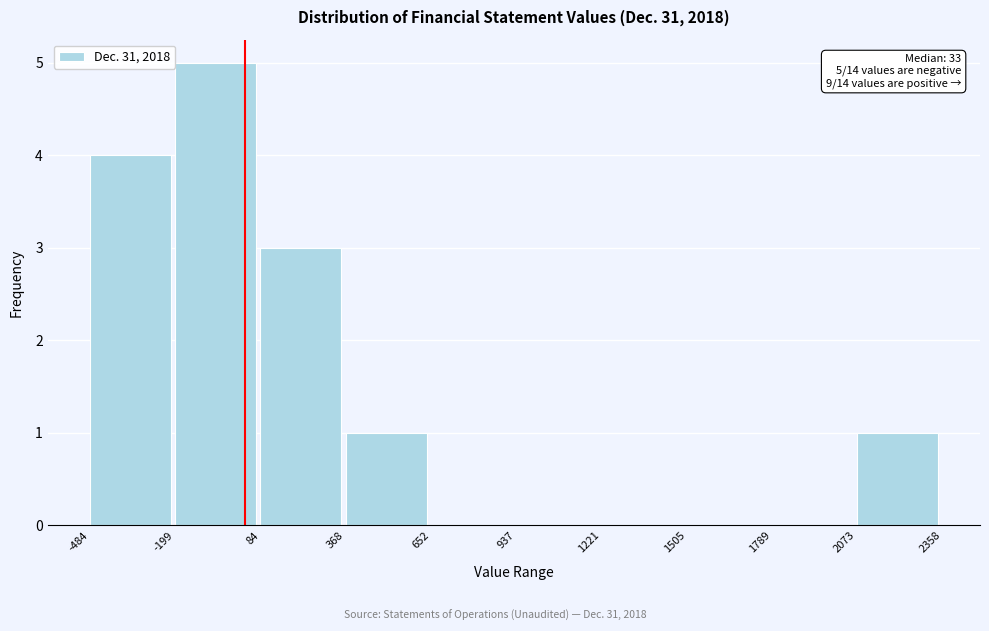

Which range on the x-axis has the tallest bar?

-199 to 84